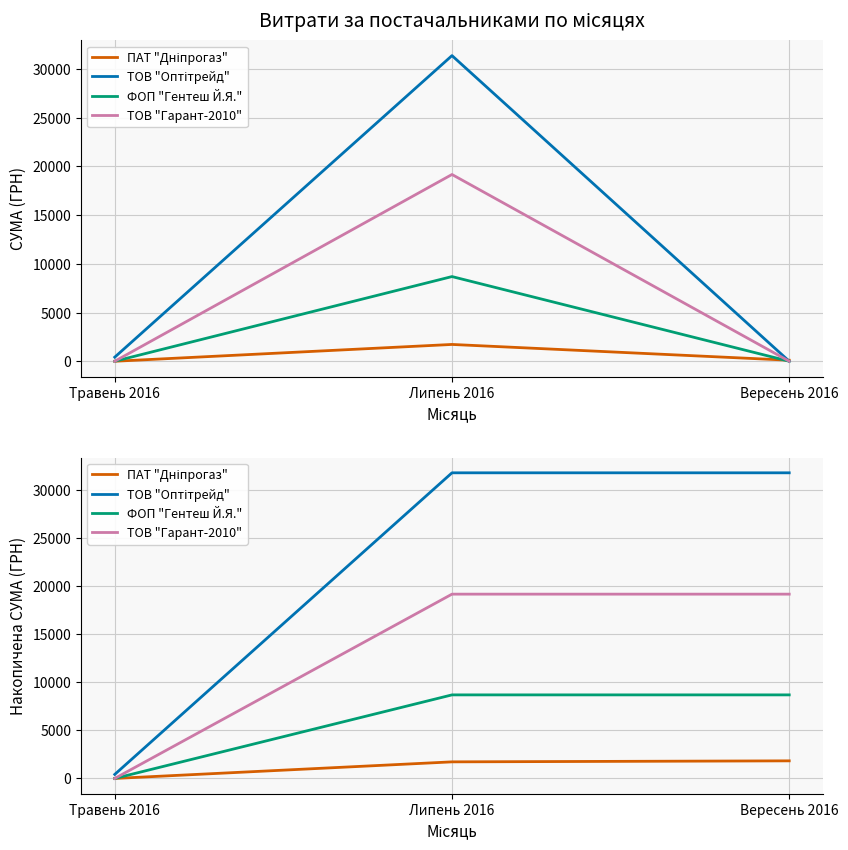

At which category is the sum across all series the highest?

Вересень 2016